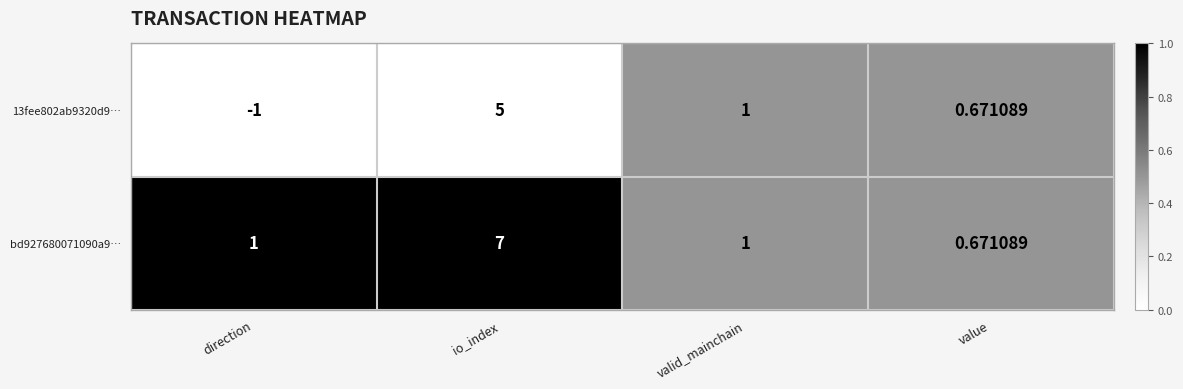

How many distinct data groups are displayed?

2